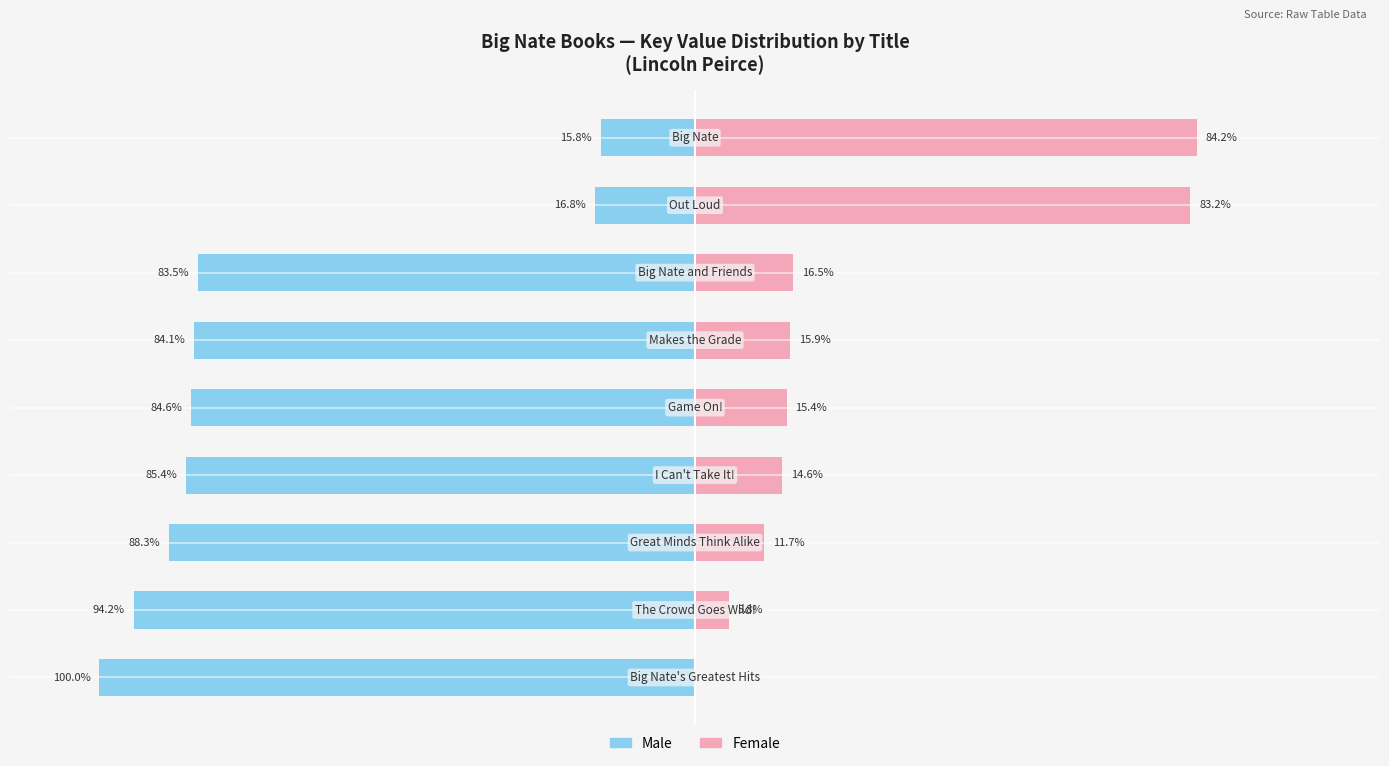

List the labels in order of Key Rank (Left) value, smallest first.

0, 1, 2, 3, 4, 5, 6, 7, 8